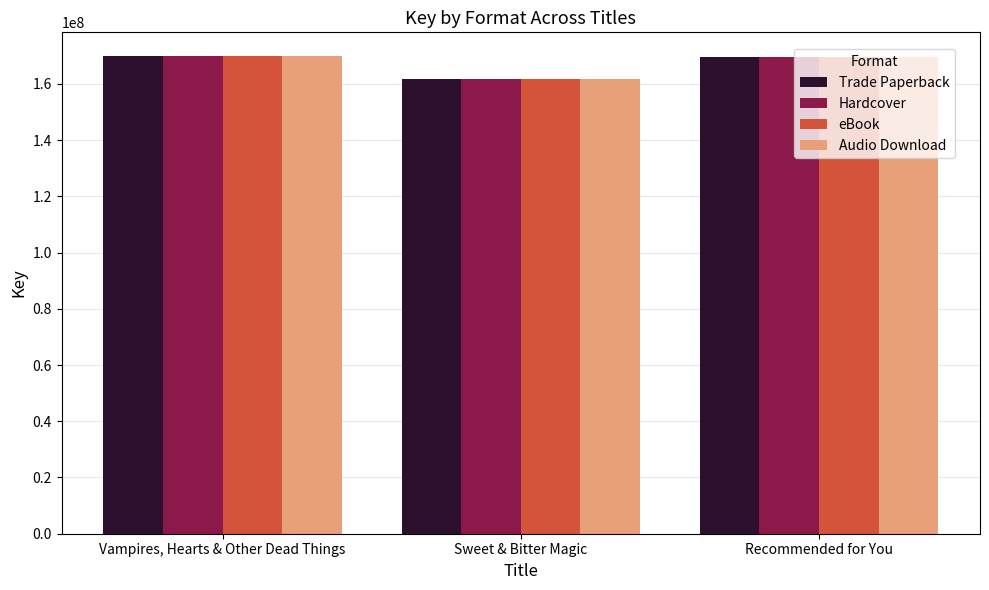

What is the label of the 3rd bar from the right?

Vampires, Hearts & Other Dead Things